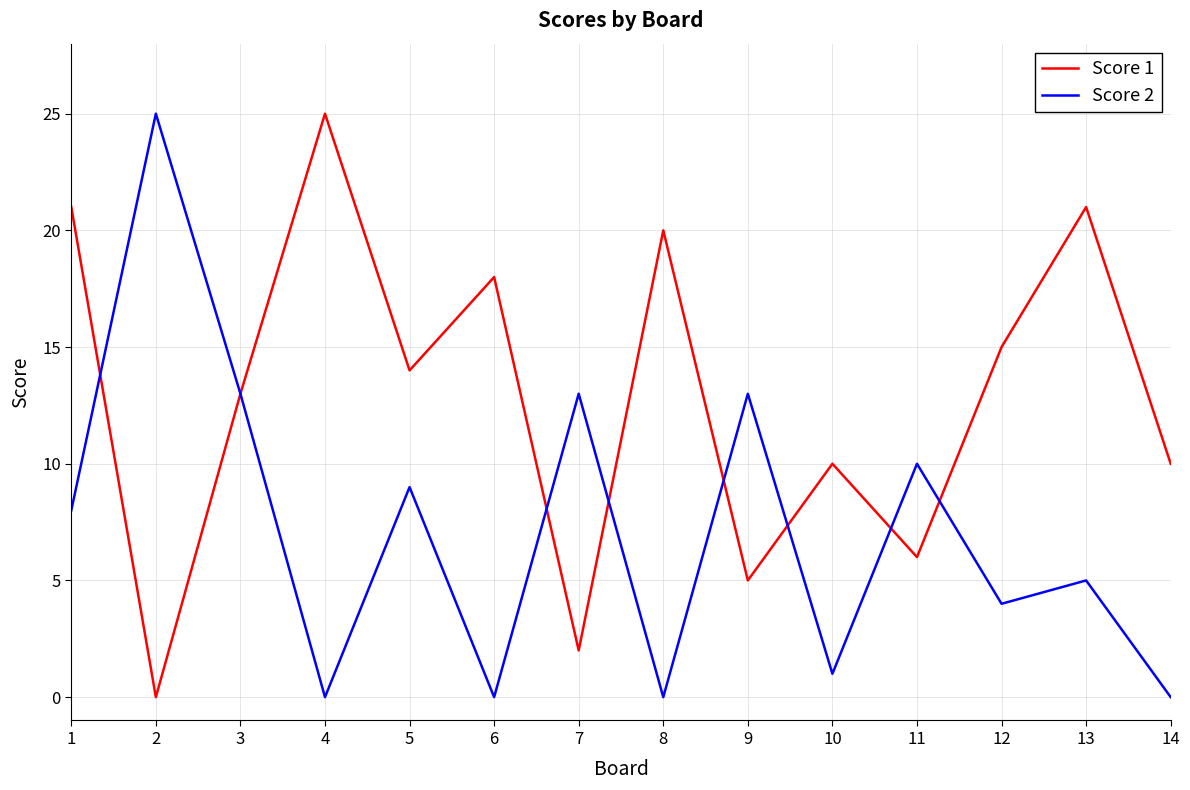

True or false: Score 2 has a value of 43 at 2.

False